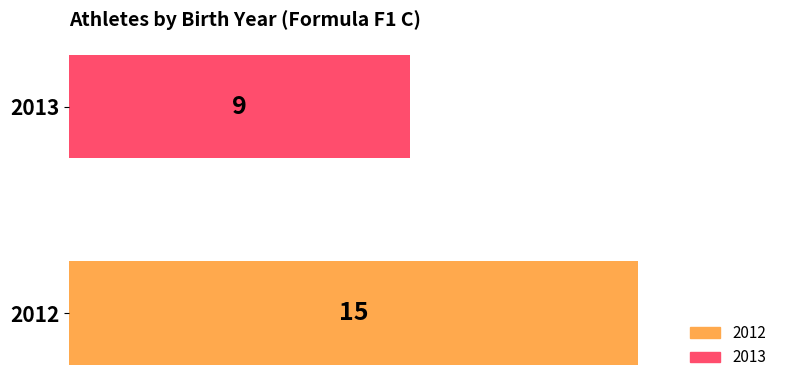

What is the difference between the maximum and minimum values?

6